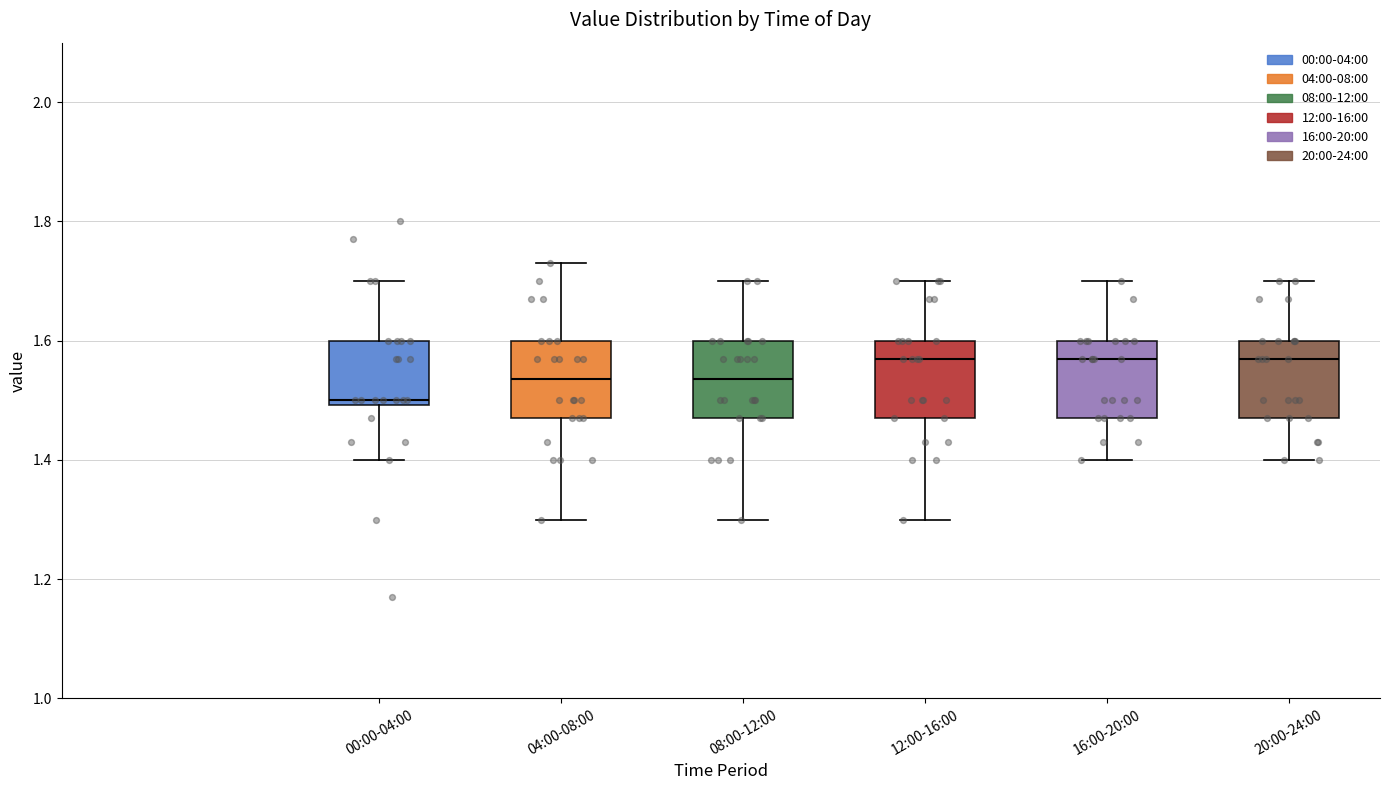

Where is the upper edge of the box for 16:00-20:00 on the y-axis? The values are not printed on the chart, so give them approximately, as read against the axis.

1.60